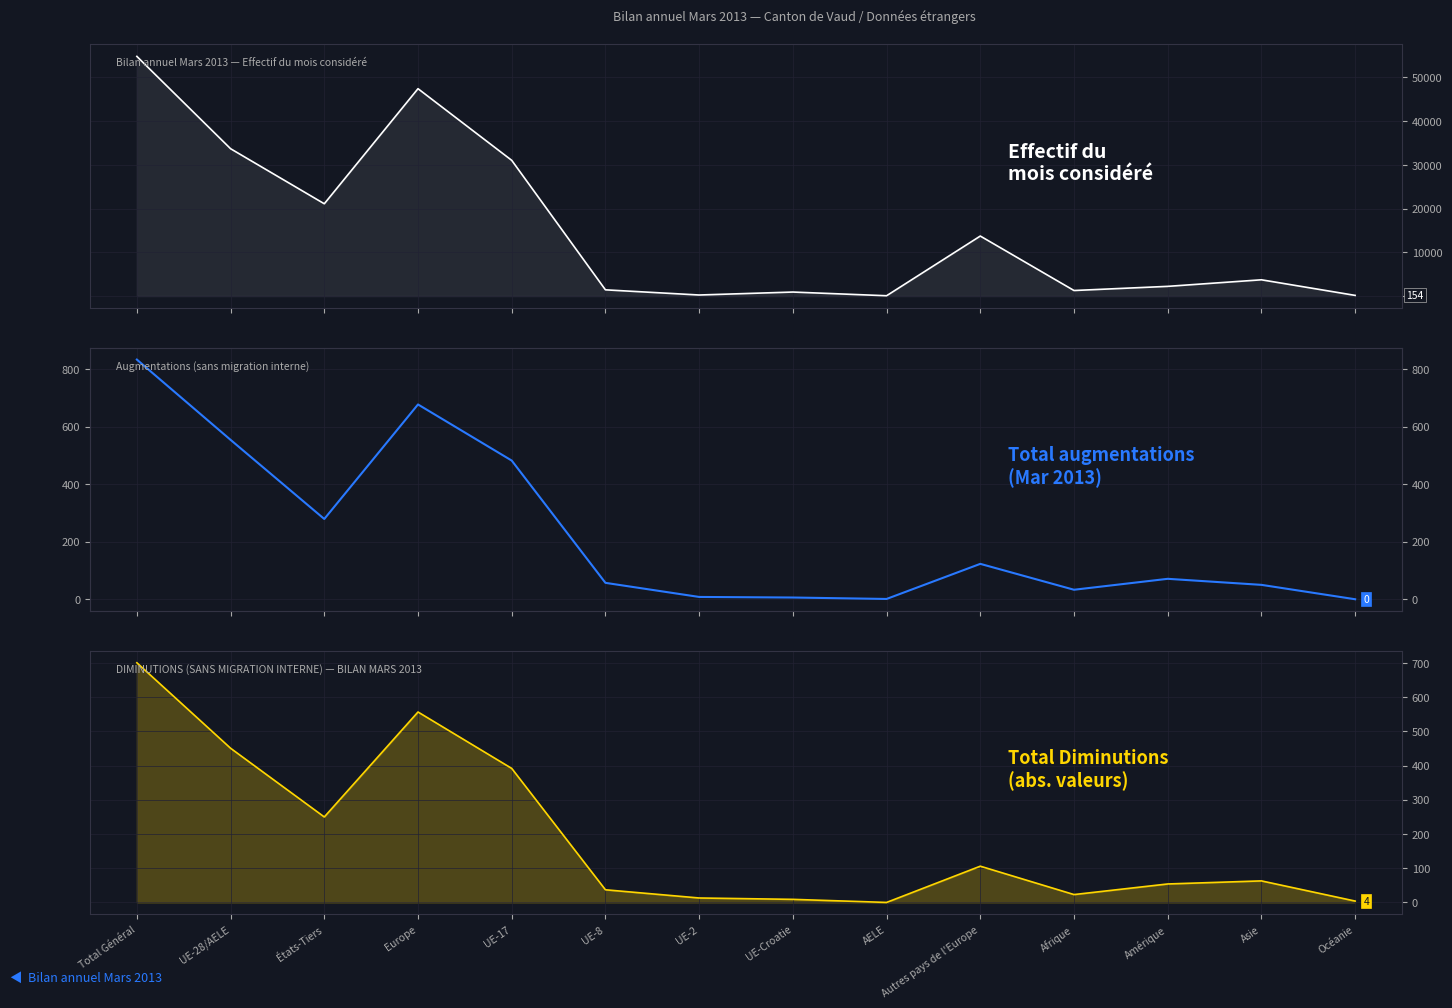

Is it true that Total augmentations equals 922 at UE-28/AELE?

False